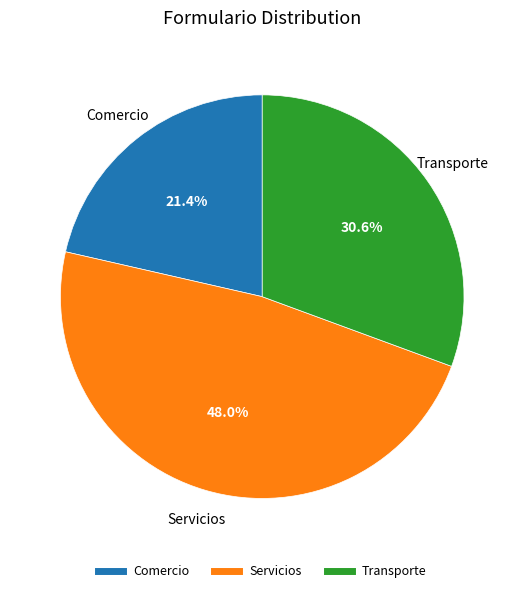

What is the largest slice in the pie chart?

Servicios